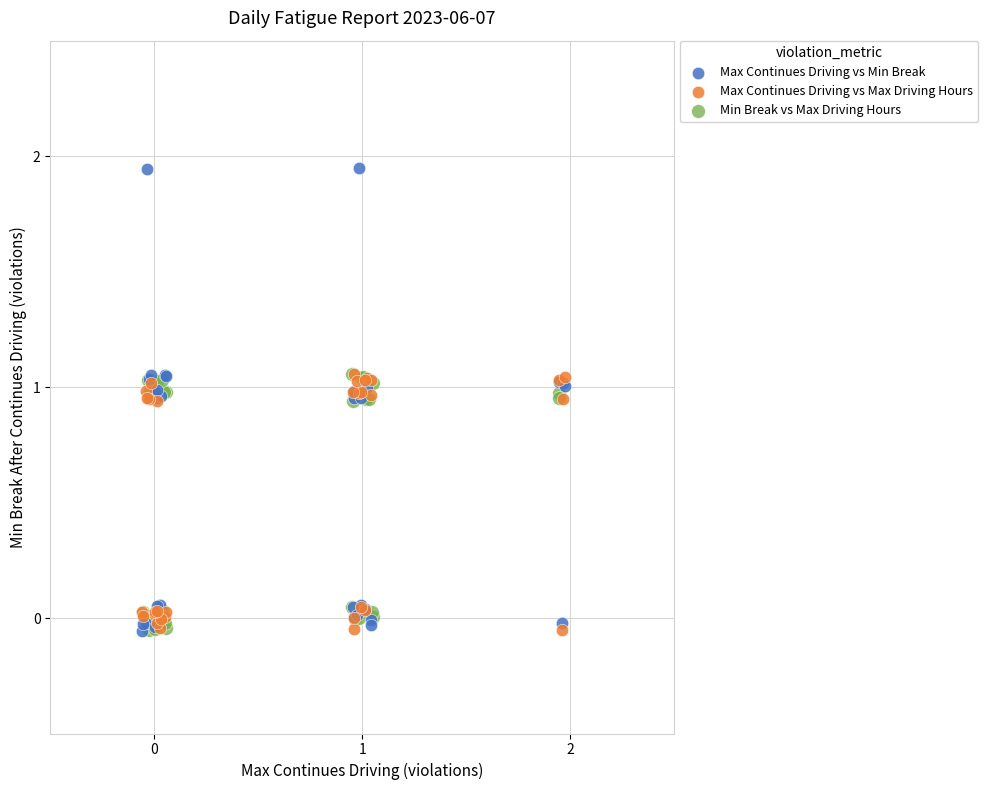

Which series contains the highest Y value?

Max Continues Driving vs Min Break